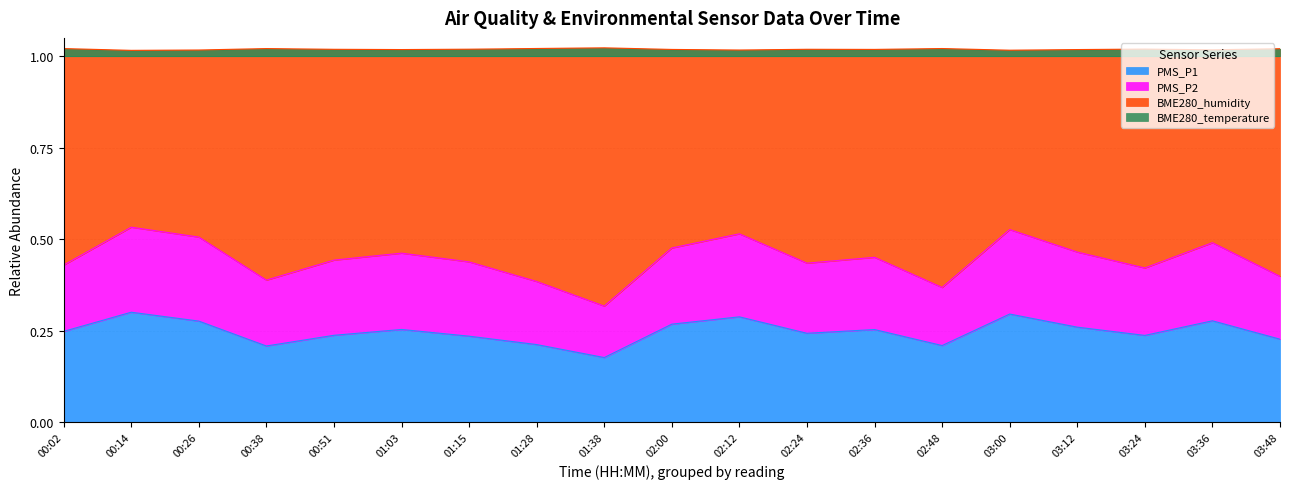

How many interior local valleys does the PMS_P2 series have?

5